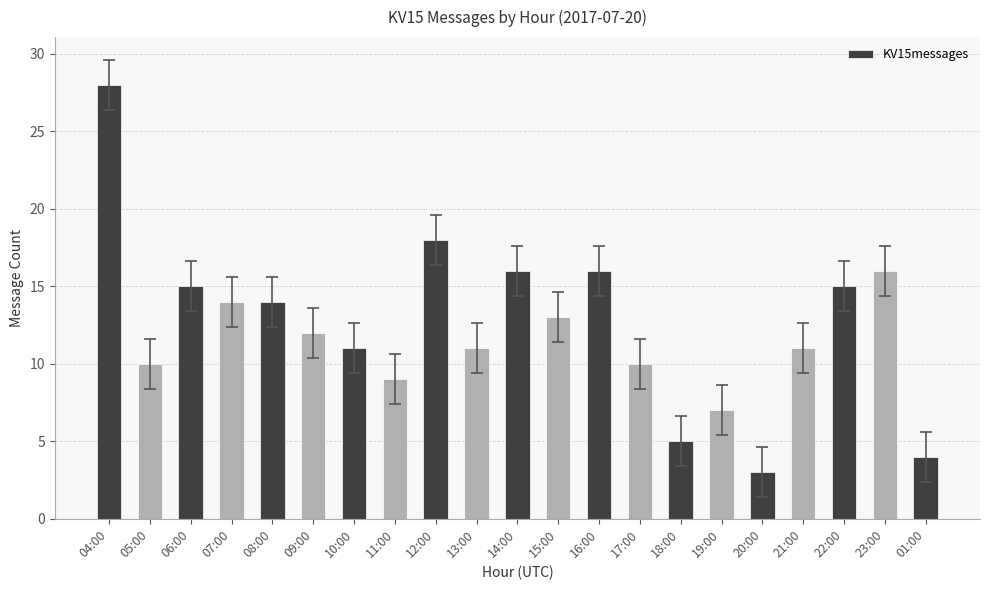

What is the ratio of the value at 08:00 to the value at 14:00?

0.9